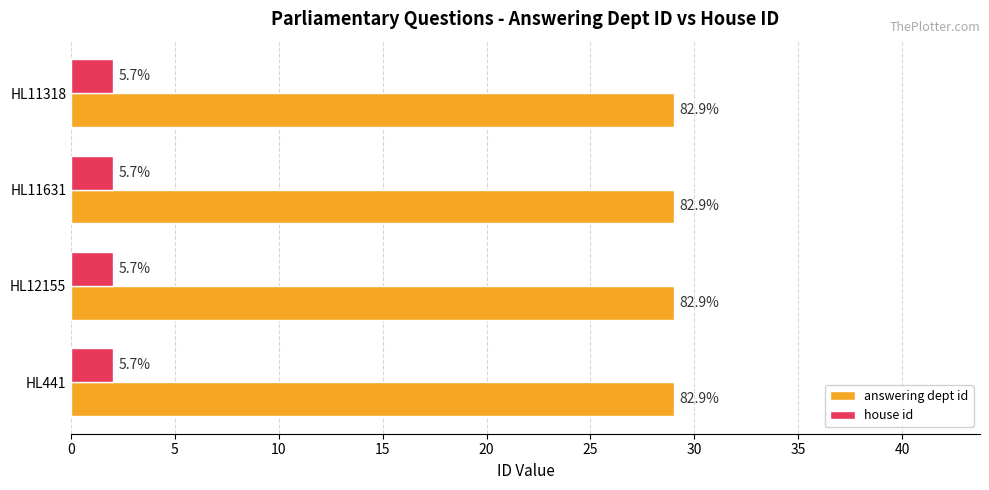

What are all the series names shown in the legend?

answering dept id, house id